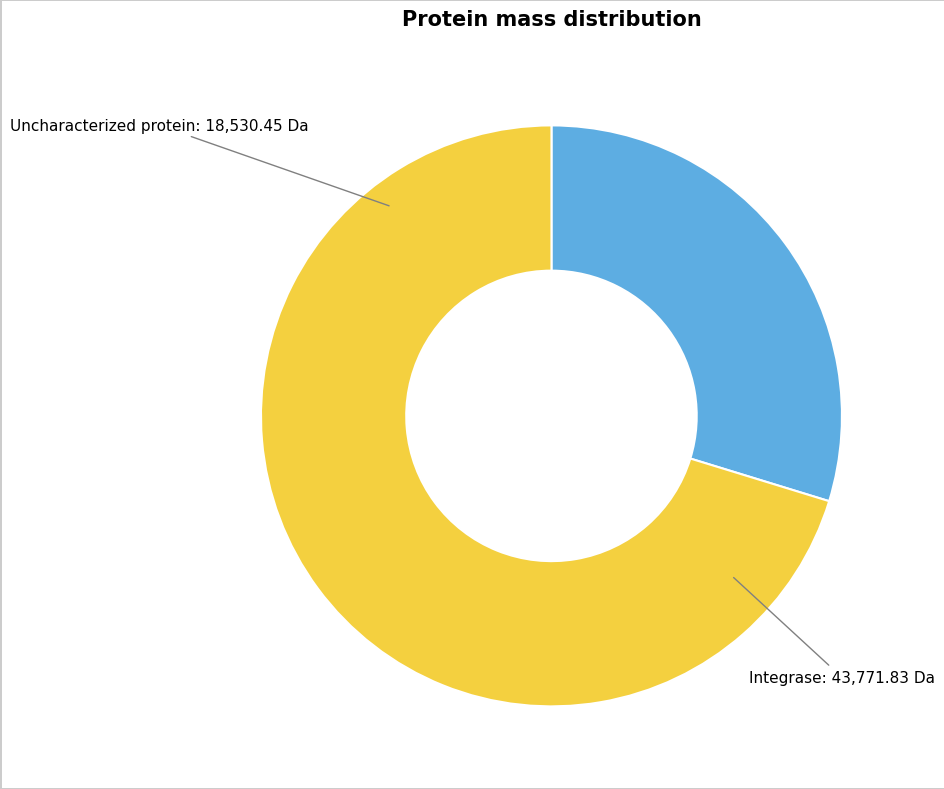

True or false: Uncharacterized protein accounts for 30% of the total.

True